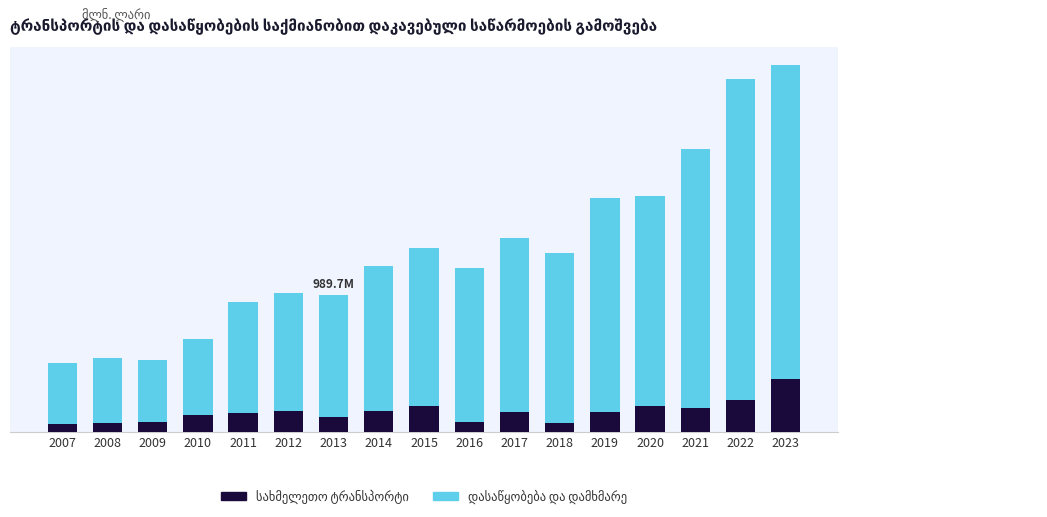

Are the bars grouped side by side (vs. stacked)?

No